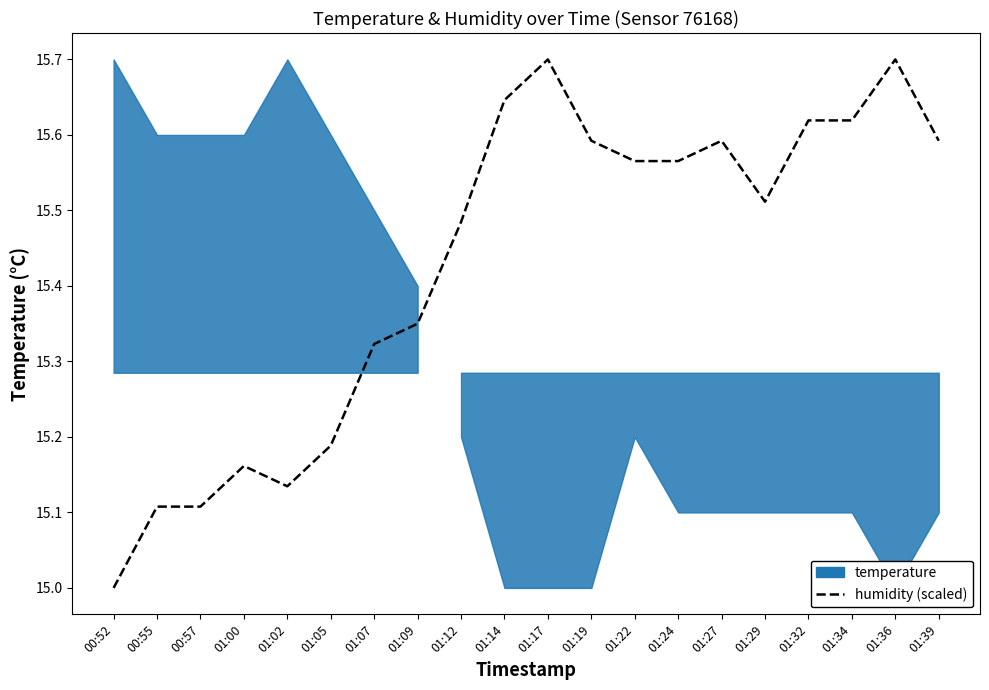

What is the label of the 5th point from the right?

01:29